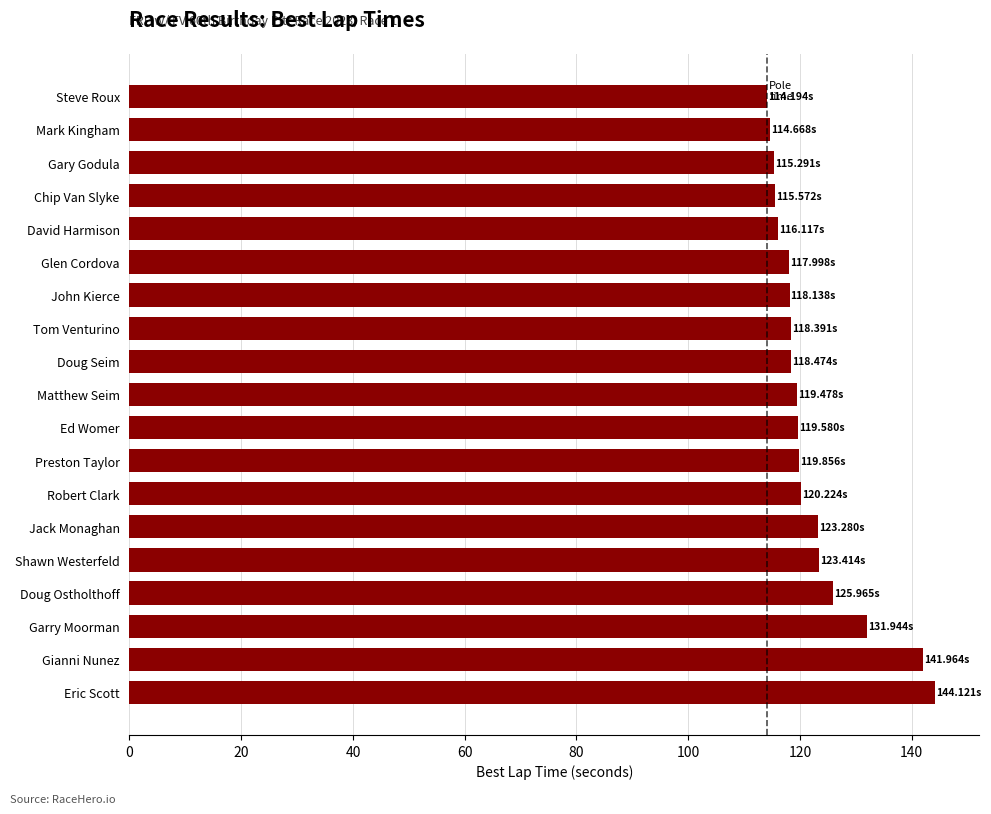

What is the difference between the maximum and minimum values?

29.9